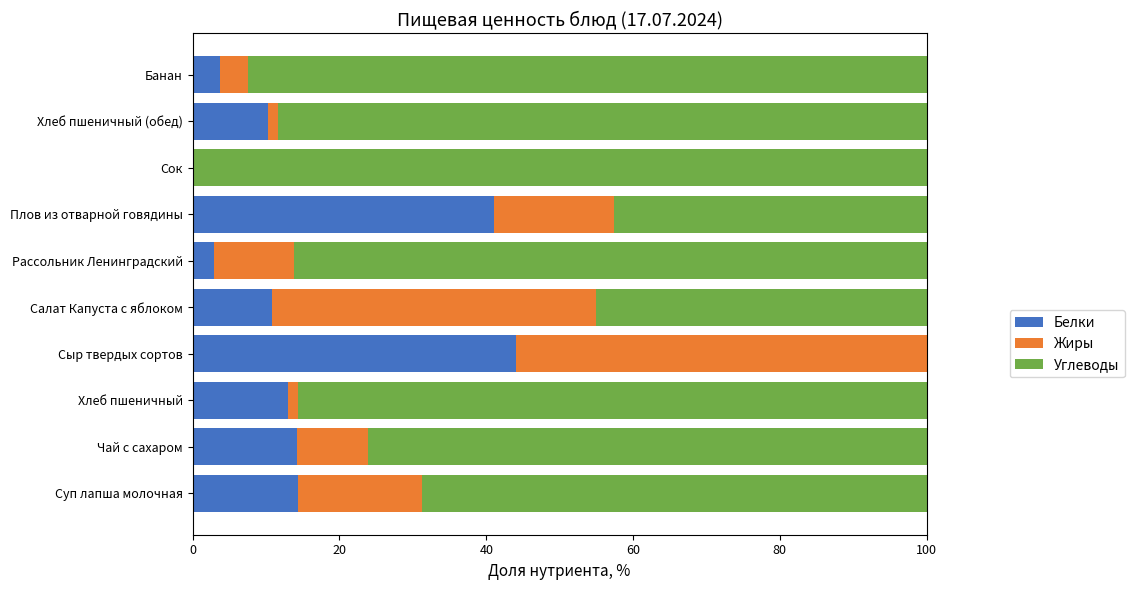

The Белки series shows 14.2 at Чай с сахаром. True or false?

True